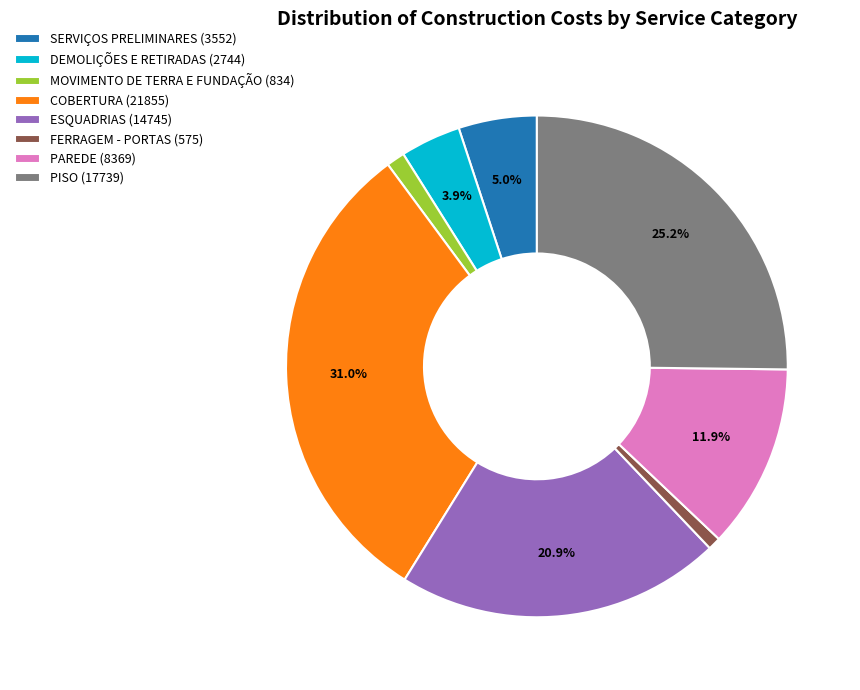

Approximately how many times larger is the value at ESQUADRIAS (14745) compared to COBERTURA (21855)?

0.7